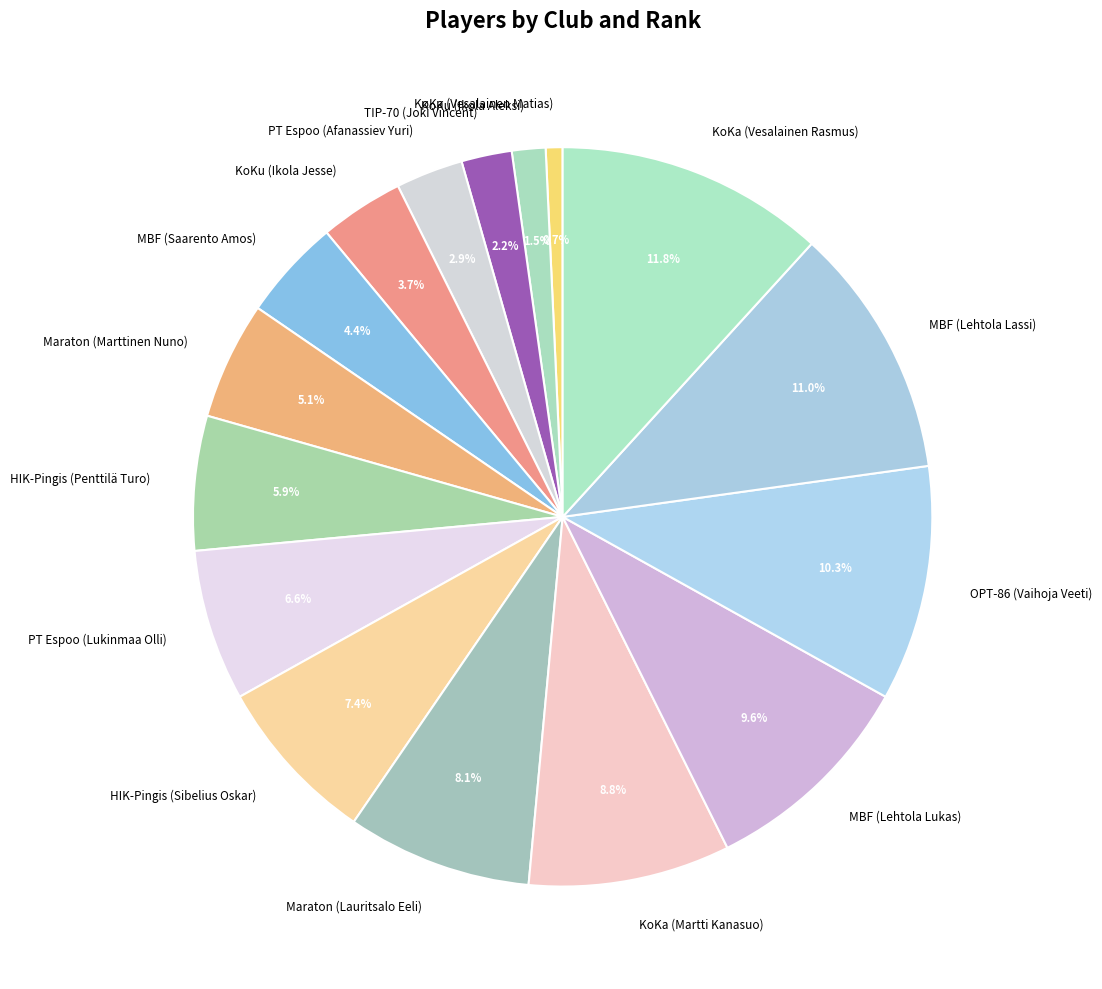

Which category has the biggest portion of the pie?

KoKa (Vesalainen Rasmus)